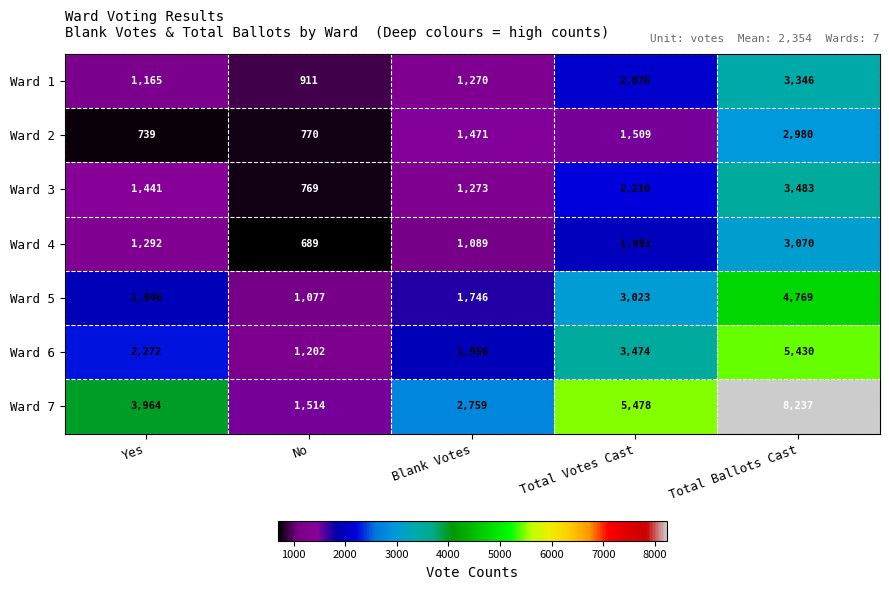

What is the total value across all series at No?

6932